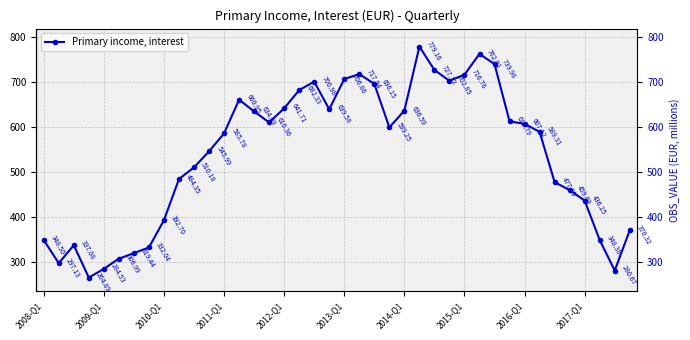

What is the average value?

538.7